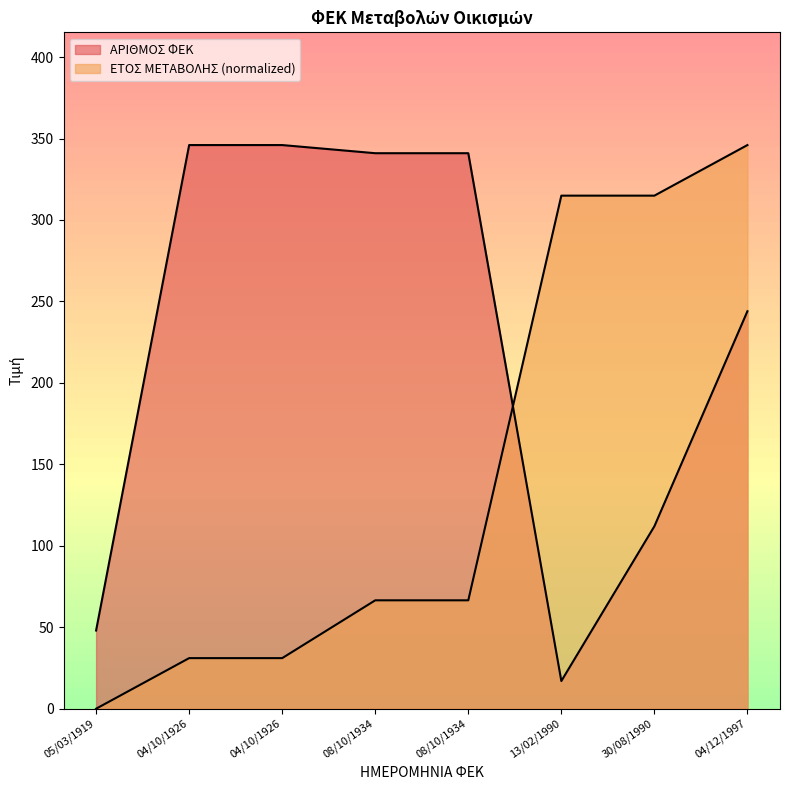

Reading right to left, list all the values displayed in this chart.

ΑΡΙΘΜΟΣ ΦΕΚ: 244.0	112.0	17.0	341.0	341.0	346.0	346.0	48.0
ΕΤΟΣ ΜΕΤΑΒΟΛΗΣ: 346.0	314.9	314.9	66.5	66.5	31.1	31.1	0.0